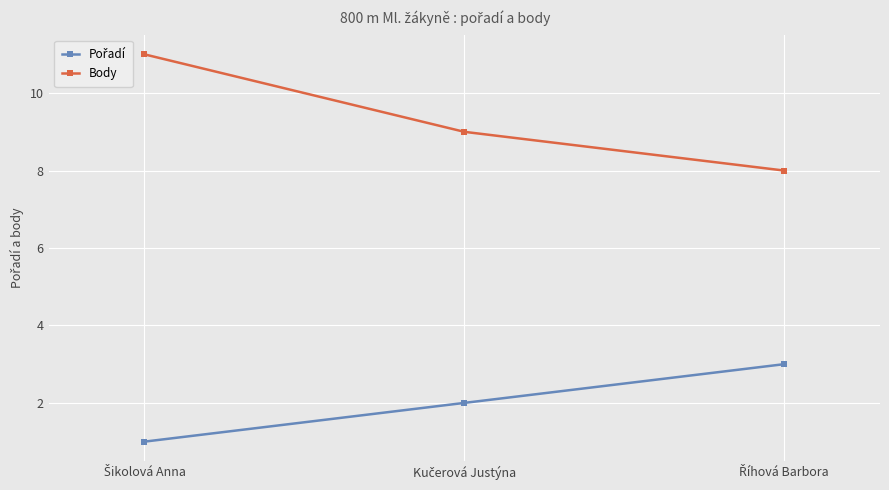

What is the greatest value displayed?

11